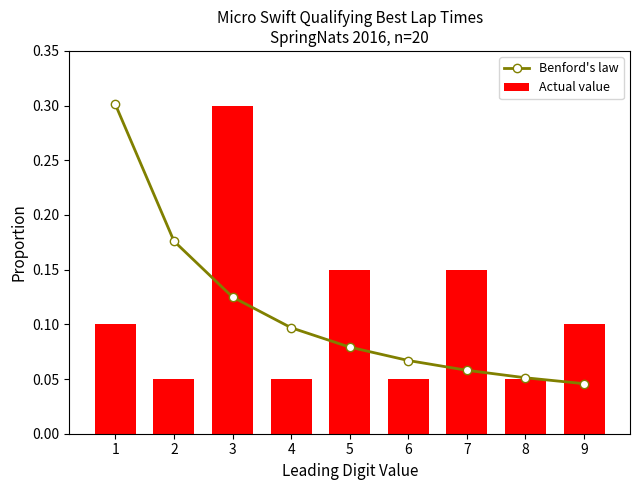

What is the spread (max minus min) of values at 7?

0.1